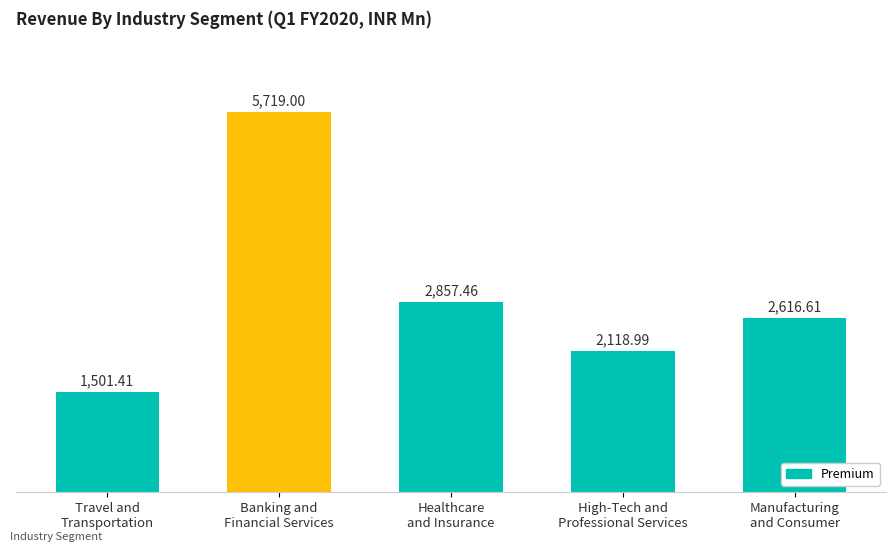

List the labels in order of value, largest first.

Banking and
Financial Services, Healthcare
and Insurance, Manufacturing
and Consumer, High-Tech and
Professional Services, Travel and
Transportation